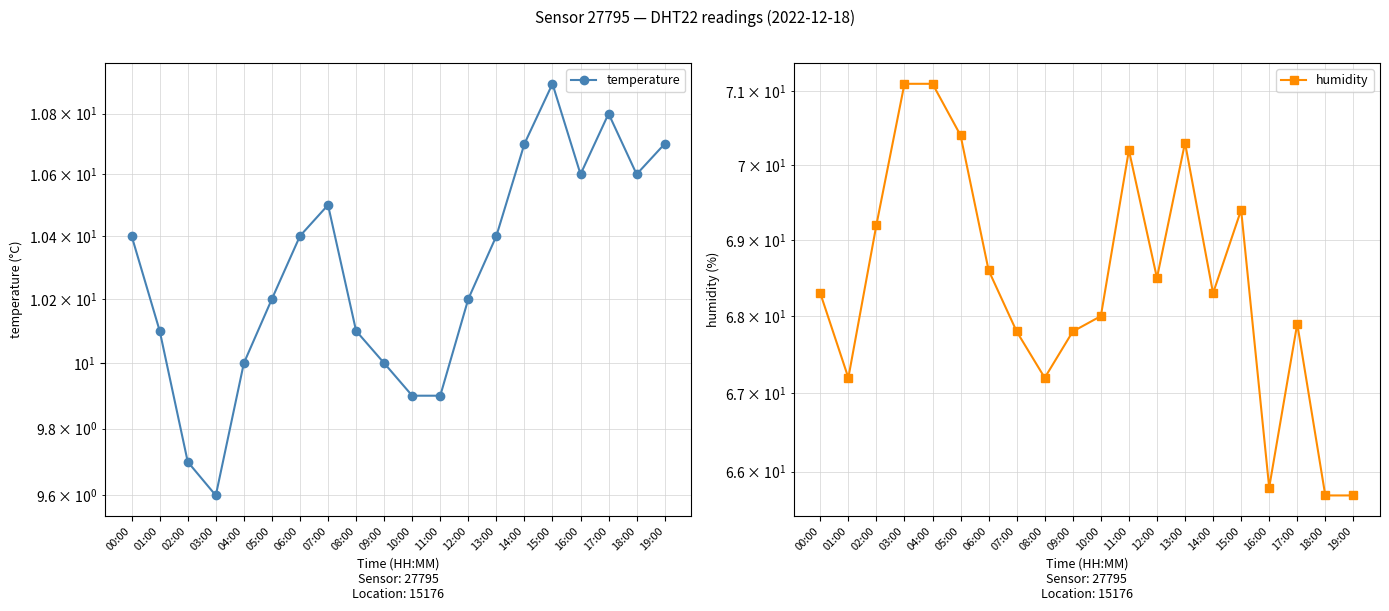

What is the minimum value shown in the chart?

9.6